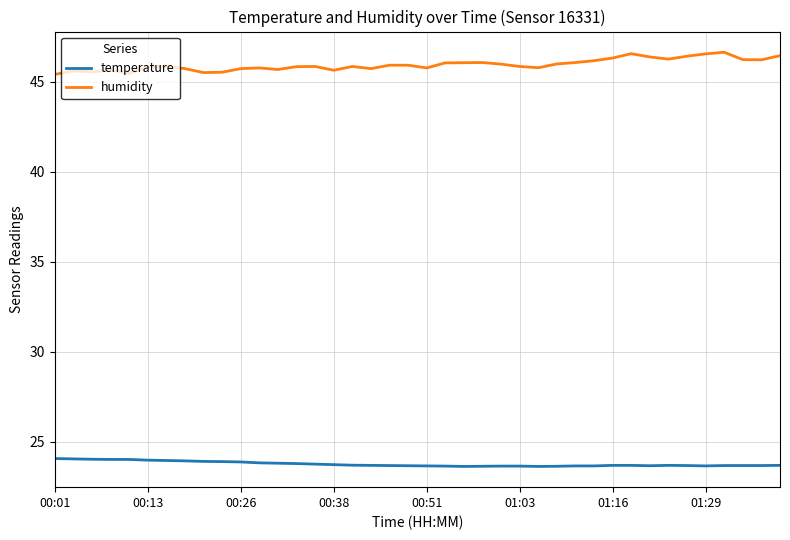

How many series are shown in this chart?

2